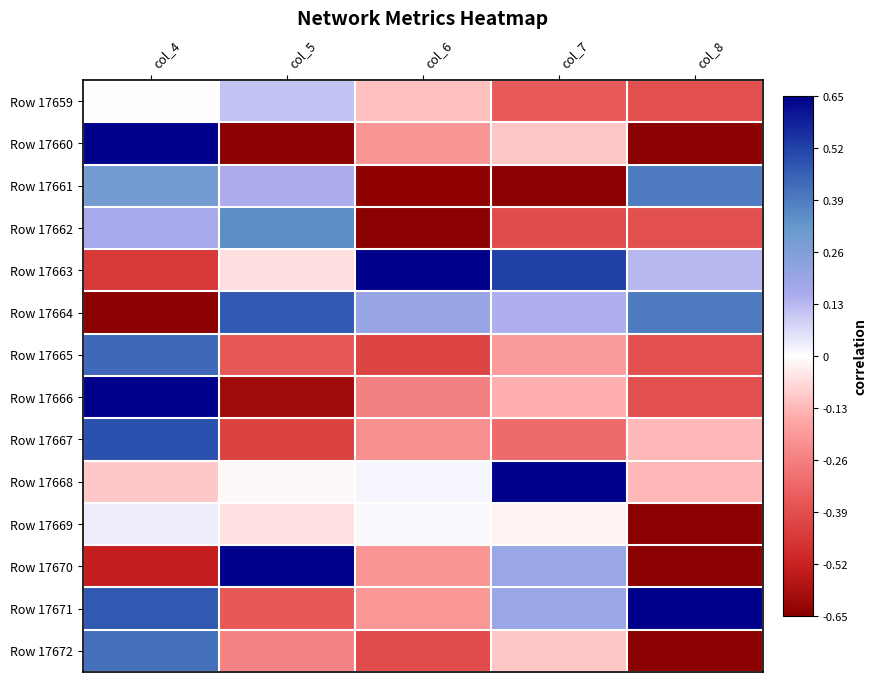

Reading left to right, extract all data points from this chart.

Row 17659: col_4=-0.0	col_5=0.1	col_6=-0.1	col_7=-0.4	col_8=-0.4
Row 17660: col_4=0.7	col_5=-0.7	col_6=-0.2	col_7=-0.1	col_8=-0.7
Row 17661: col_4=0.3	col_5=0.2	col_6=-0.6	col_7=-0.7	col_8=0.4
Row 17662: col_4=0.2	col_5=0.3	col_6=-0.7	col_7=-0.4	col_8=-0.4
Row 17663: col_4=-0.5	col_5=-0.1	col_6=0.7	col_7=0.5	col_8=0.1
Row 17664: col_4=-0.7	col_5=0.5	col_6=0.2	col_7=0.1	col_8=0.4
Row 17665: col_4=0.4	col_5=-0.4	col_6=-0.4	col_7=-0.2	col_8=-0.4
Row 17666: col_4=0.6	col_5=-0.6	col_6=-0.3	col_7=-0.1	col_8=-0.4
Row 17667: col_4=0.5	col_5=-0.4	col_6=-0.2	col_7=-0.3	col_8=-0.1
Row 17668: col_4=-0.1	col_5=-0.0	col_6=0.0	col_7=0.7	col_8=-0.1
Row 17669: col_4=0.0	col_5=-0.1	col_6=0.0	col_7=-0.0	col_8=-0.7
Row 17670: col_4=-0.5	col_5=0.7	col_6=-0.2	col_7=0.2	col_8=-0.7
Row 17671: col_4=0.5	col_5=-0.4	col_6=-0.2	col_7=0.2	col_8=0.7
Row 17672: col_4=0.4	col_5=-0.3	col_6=-0.4	col_7=-0.1	col_8=-0.7